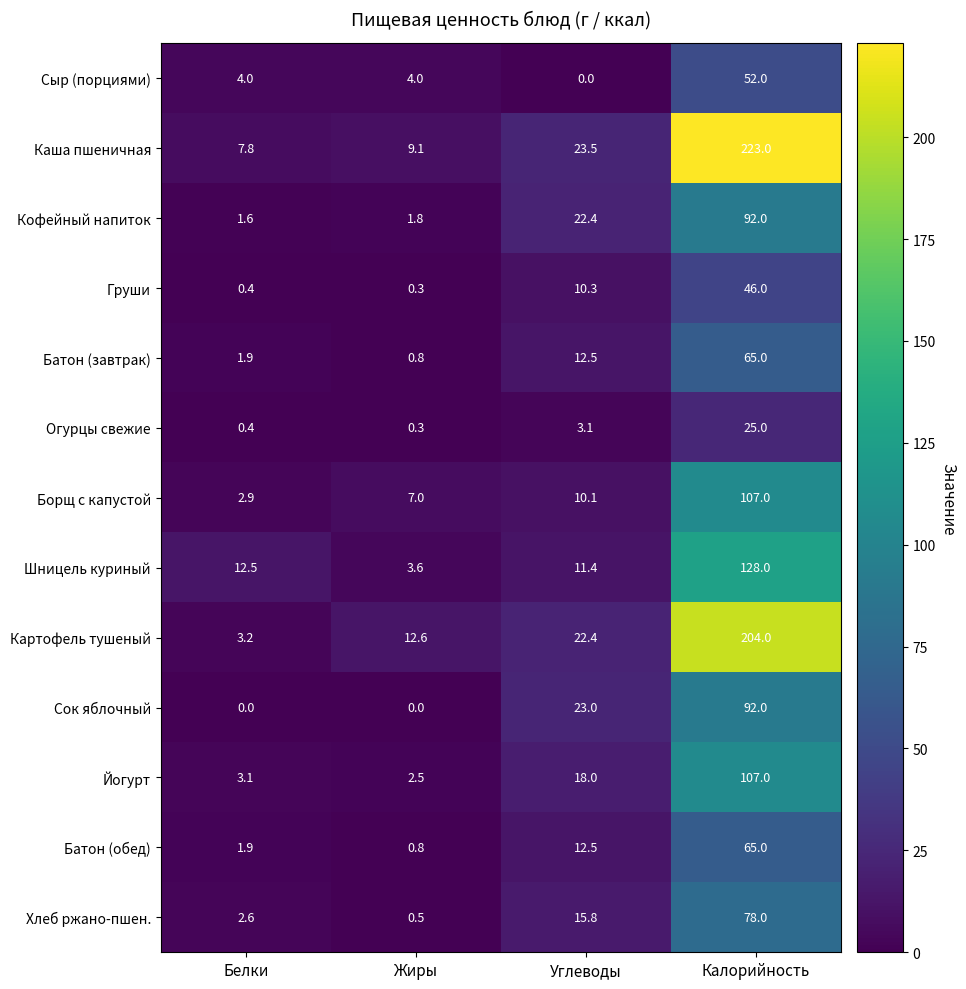

Where is Сок яблочный nearest to the value 46?

Углеводы